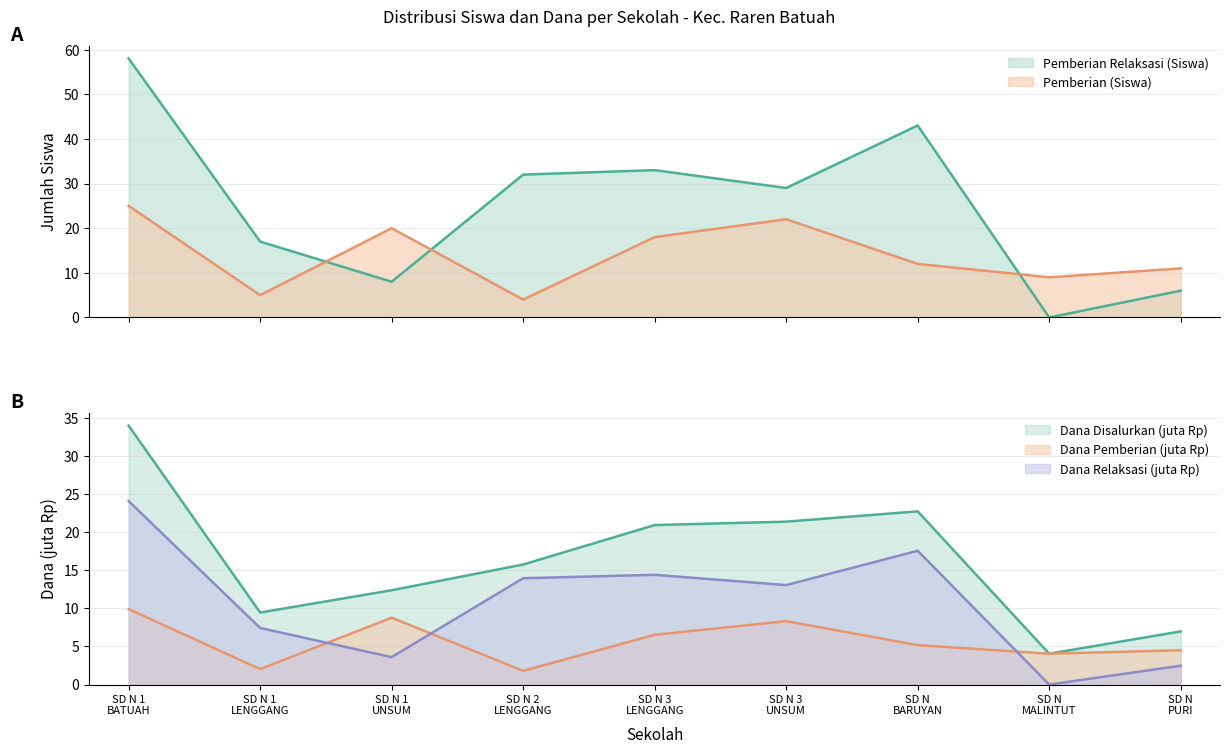

What is the label of the 4th point from the left?

SD N 2 LENGGANG